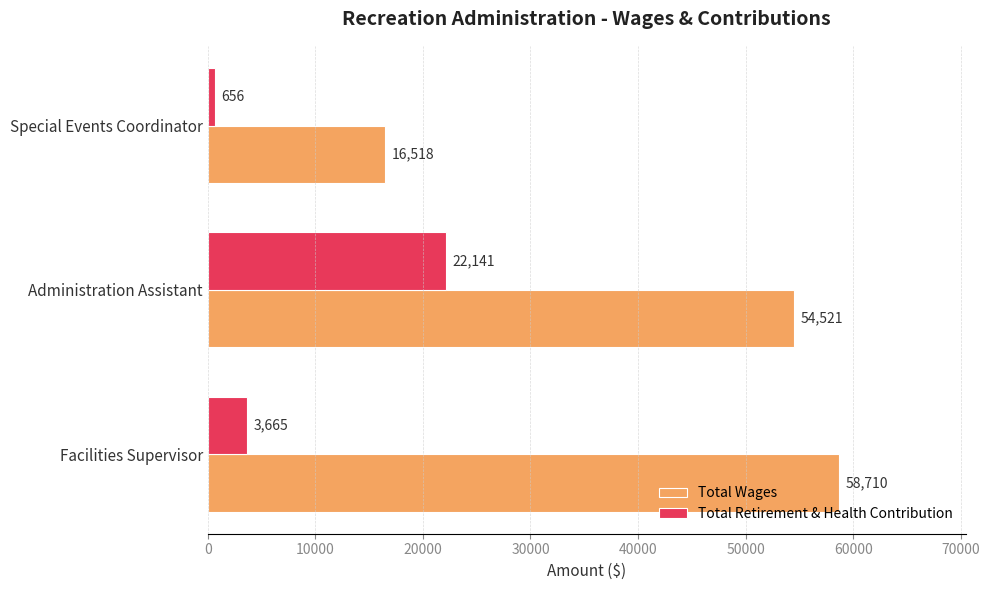

Which series has the widest spread of values?

Total Wages